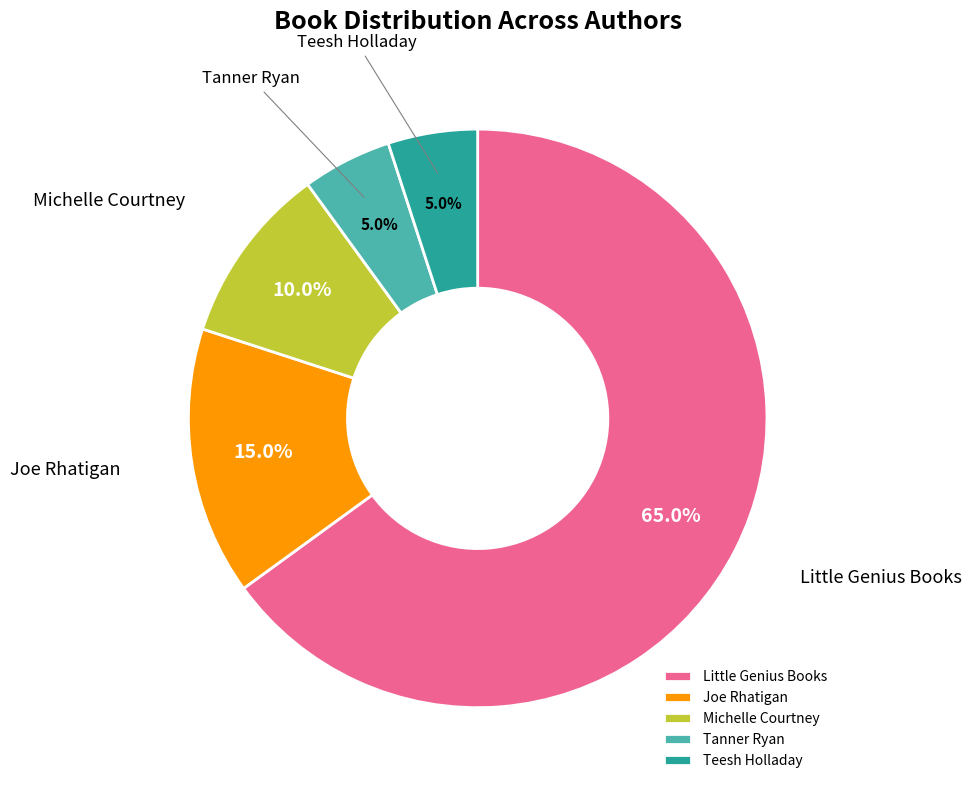

Count the number of slices in the pie.

5